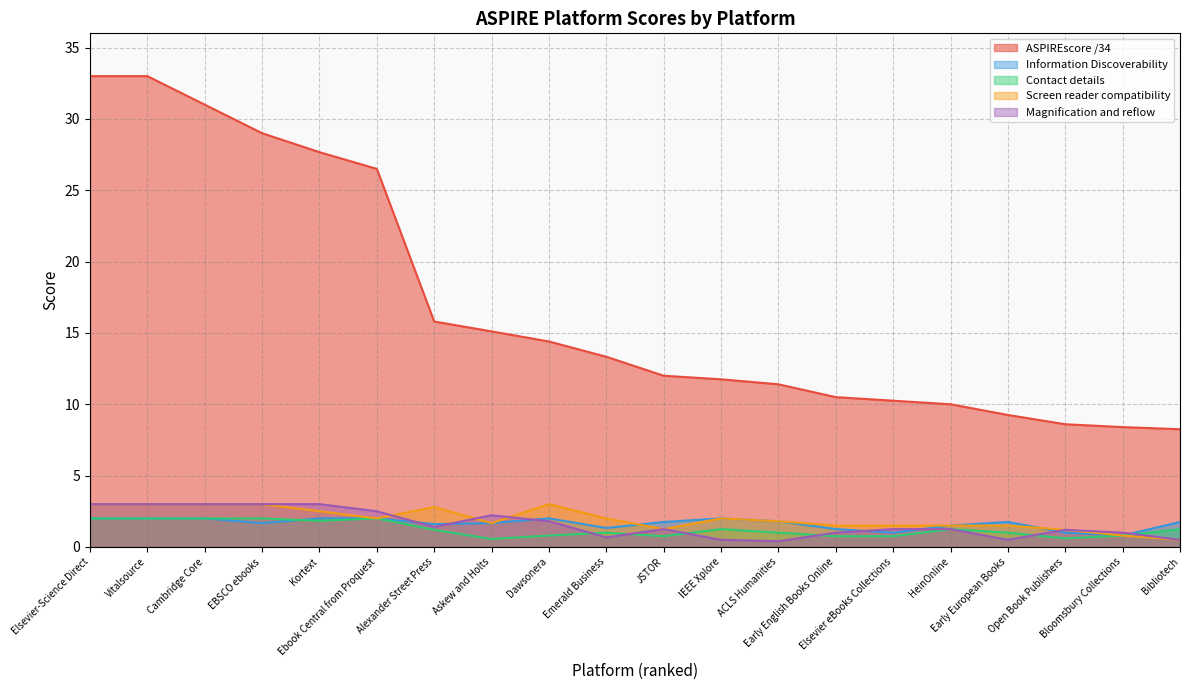

The ASPIREscore /34 series shows 8.2 at Bibliotech. True or false?

True